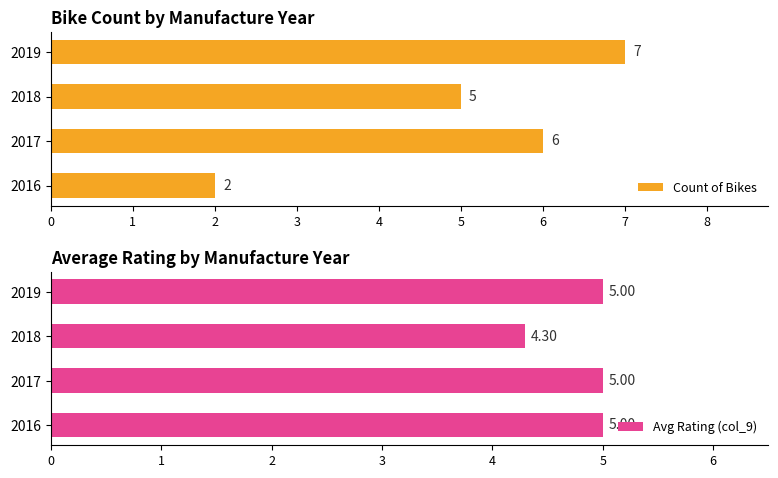

At which label is Count of Bikes closest to 4?

2018